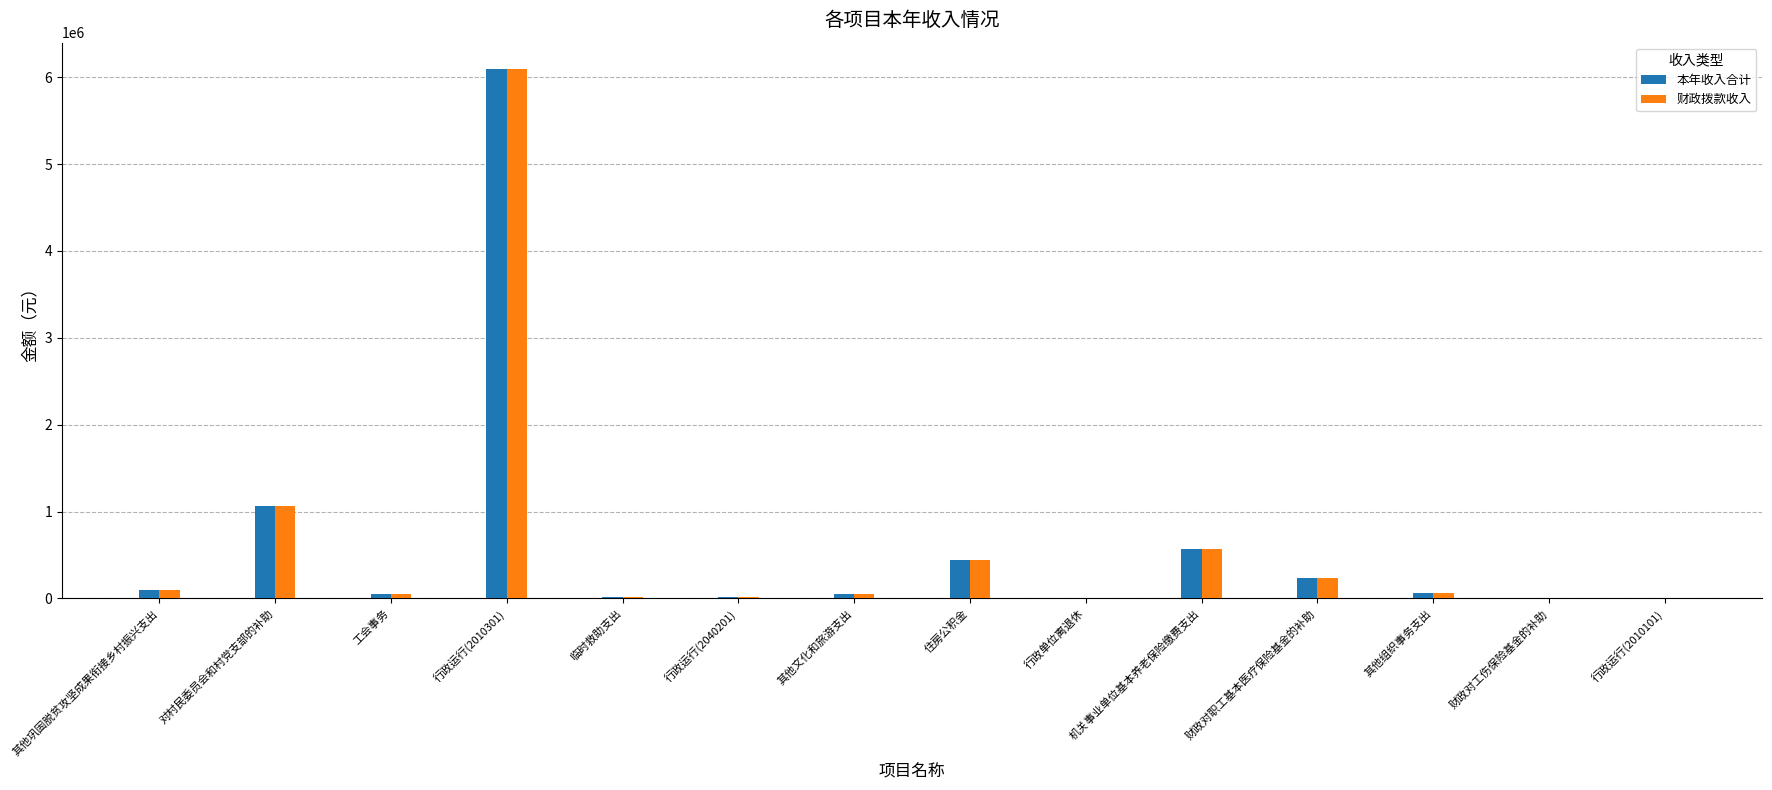

At which category is the sum across all series the highest?

行政运行(2010301)